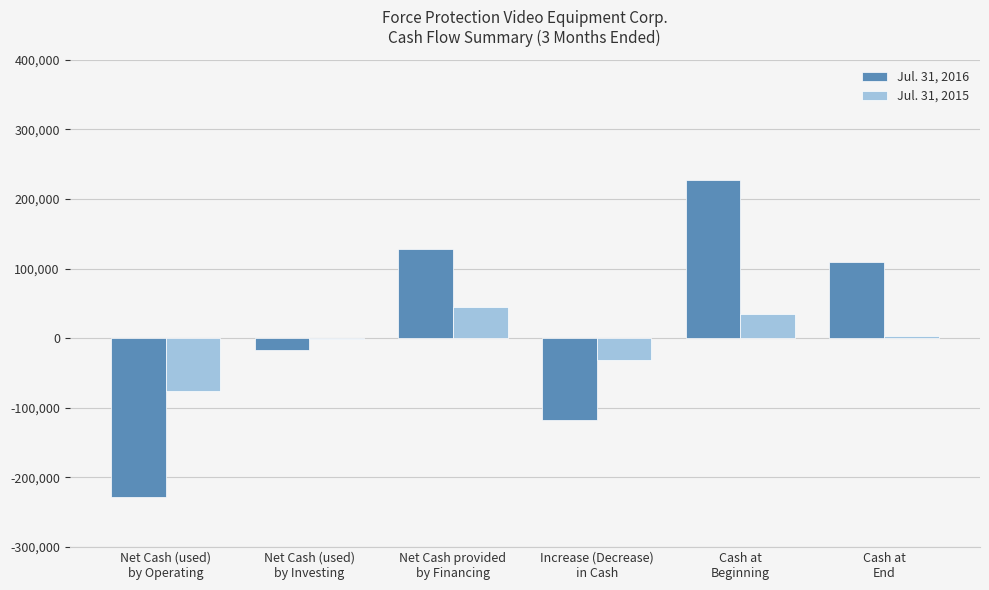

What is the difference between the Jul. 31, 2015 values at Cash at
End and Net Cash (used)
by Investing?

3836